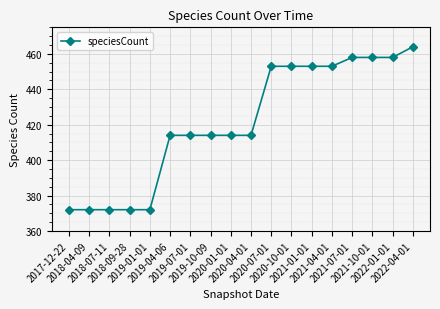

What is the smallest value displayed?

372